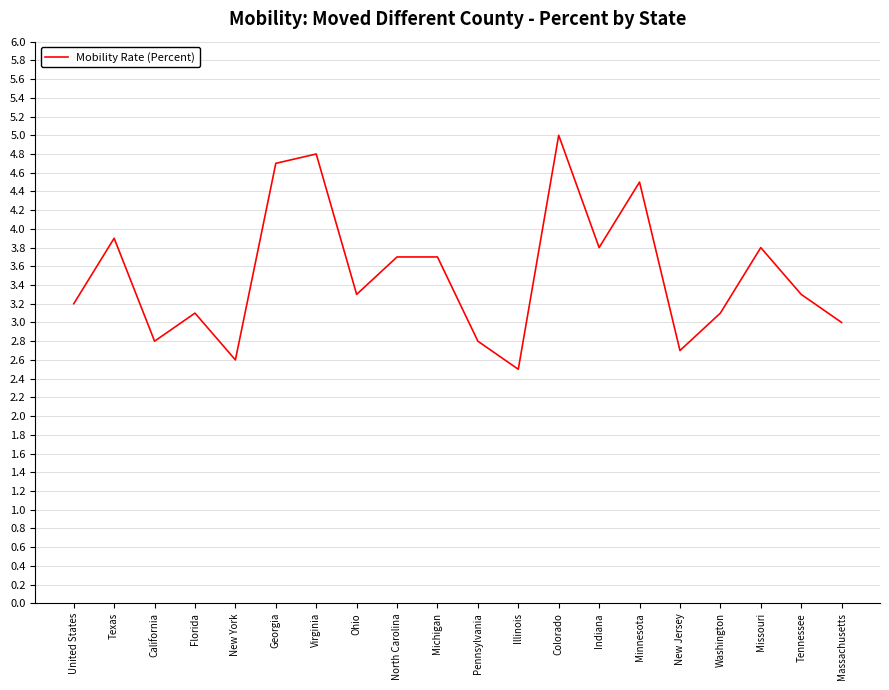

The value at New York is 0.6. True or false?

False